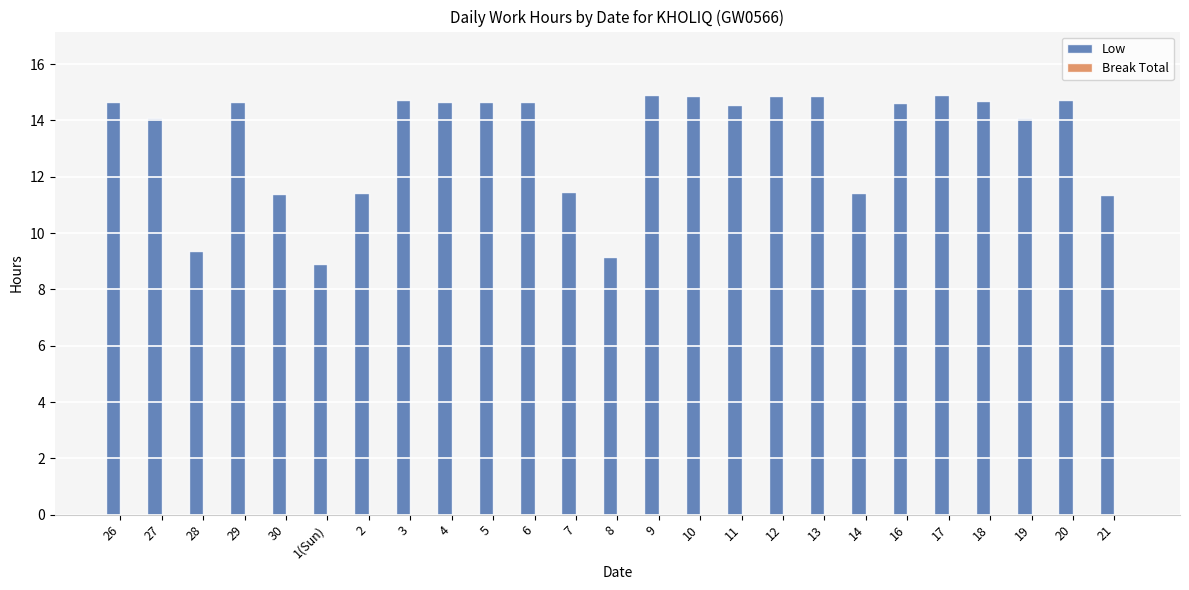

True or false: the data shows 14.7 at 3.

True